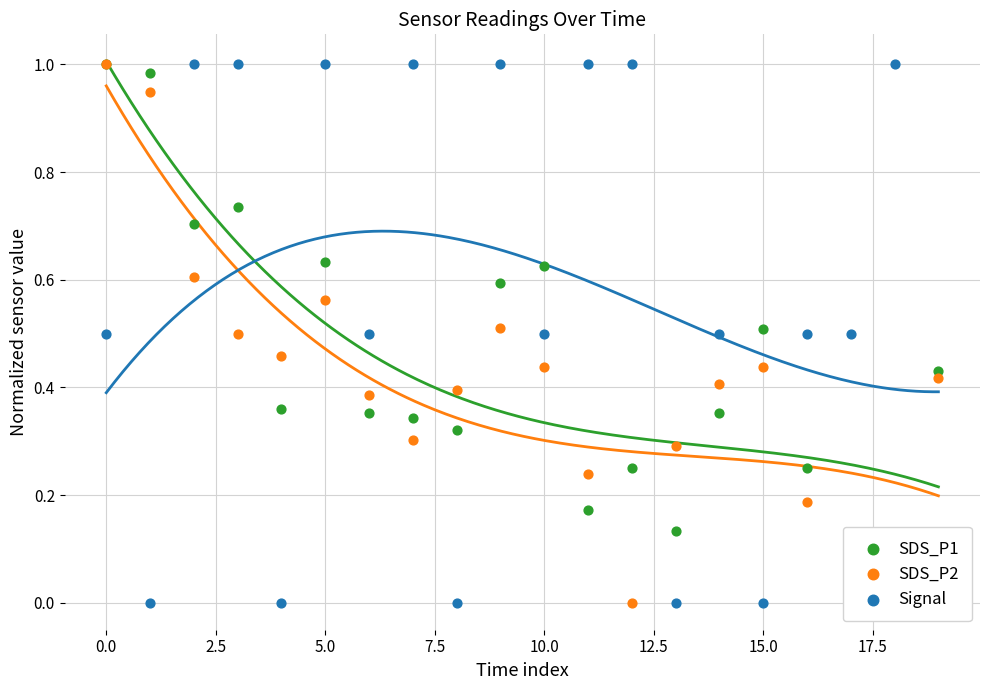

Which series reaches the maximum Y coordinate?

SDS_P1